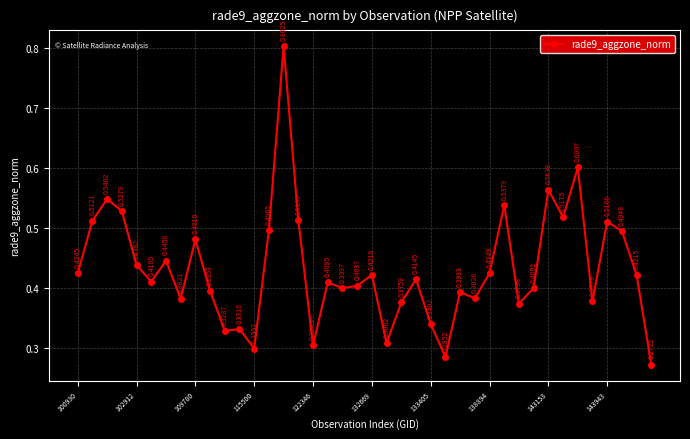

What is the sum of all values?

17.3